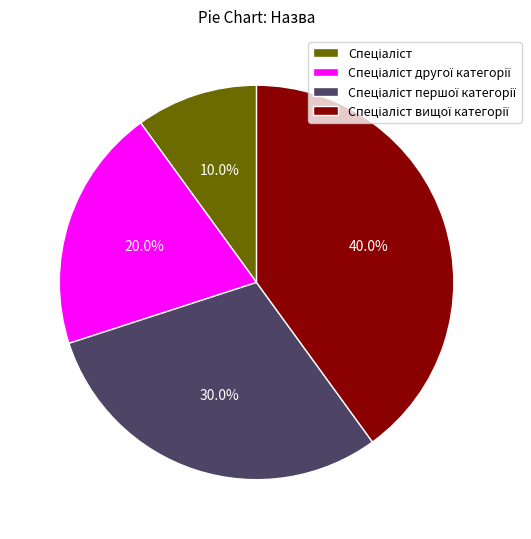

Does any single category account for the majority?

No